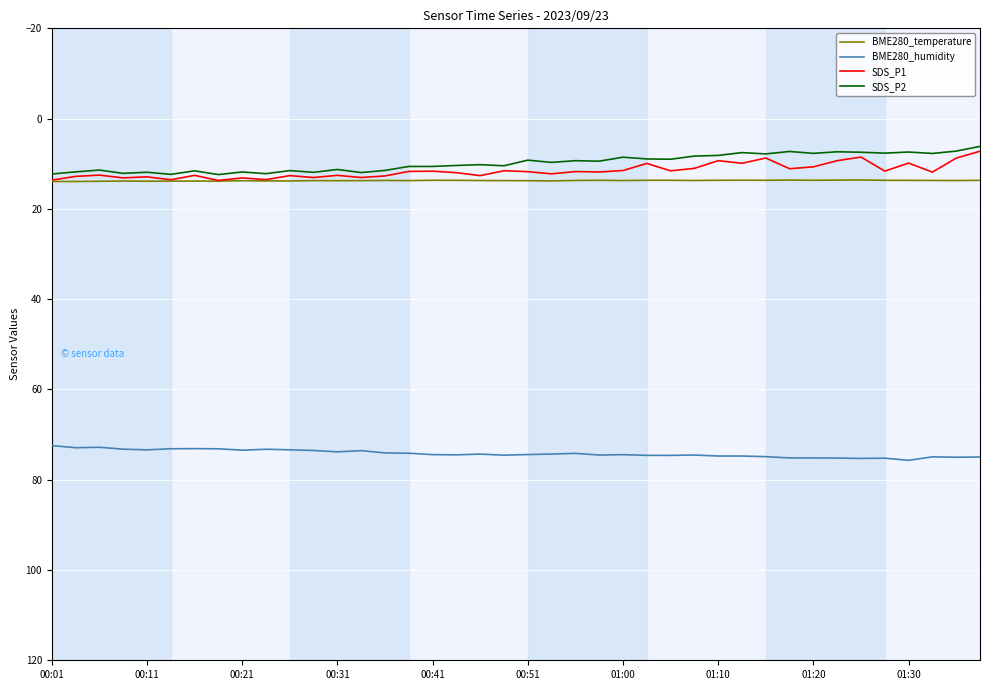

What is the minimum value for SDS_P1?

7.2